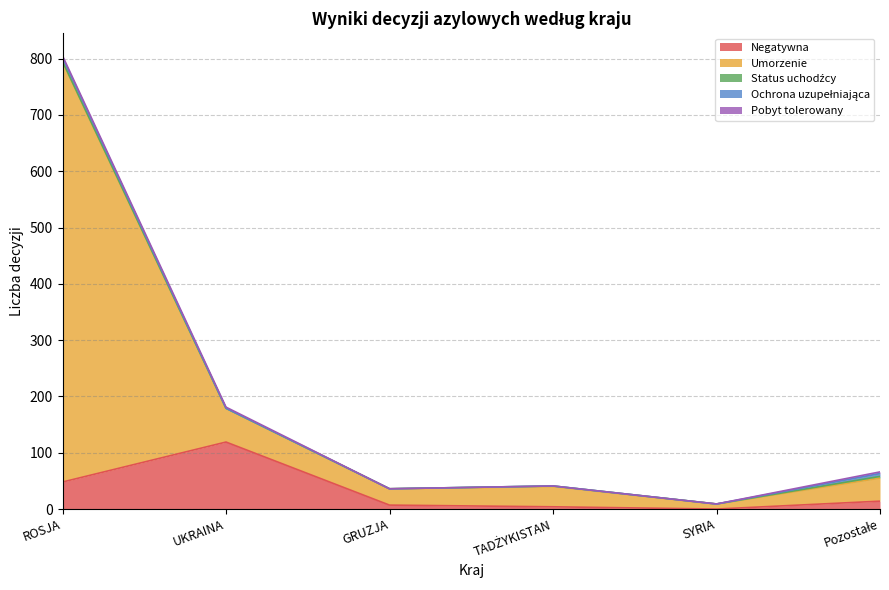

In Negatywna, how many points are higher than both neighbors (excluding endpoints)?

1